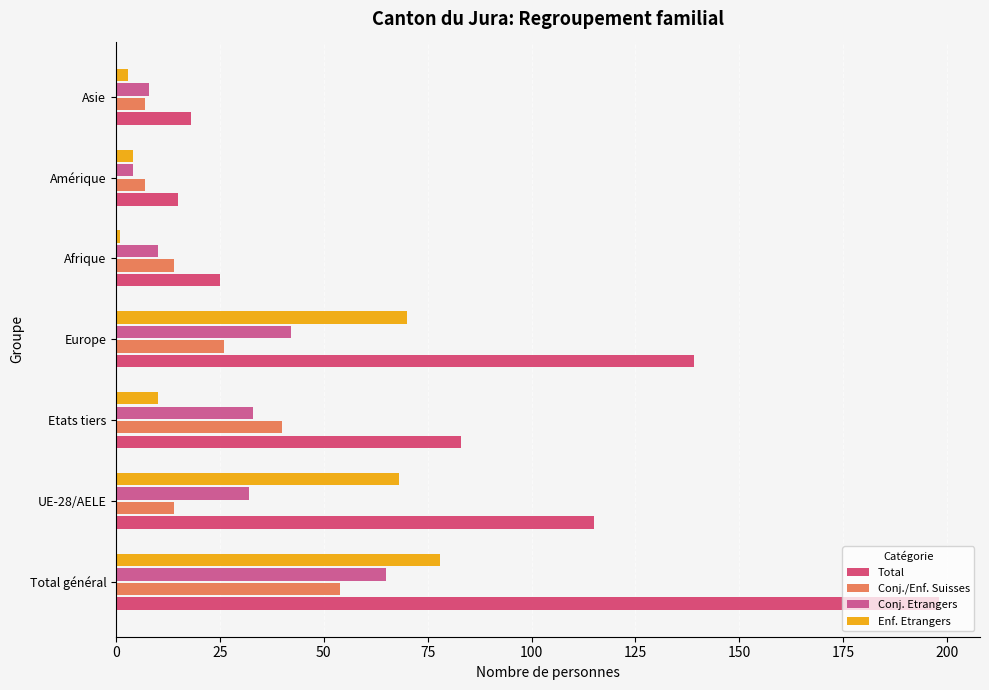

Which series has the largest total across all categories?

Total